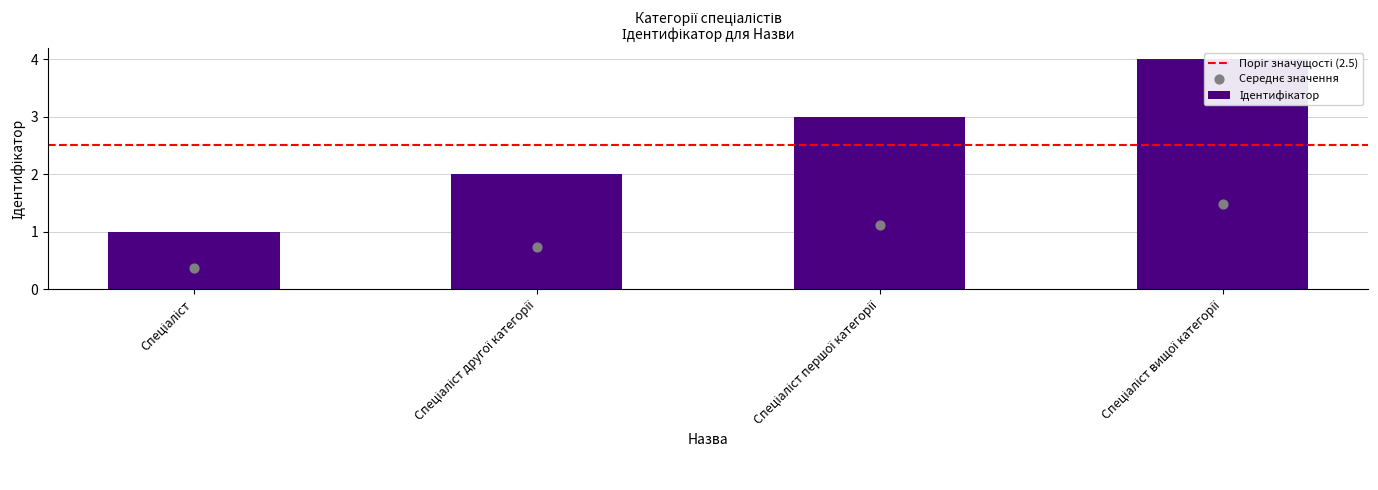

Approximately how many times larger is the value at Спеціаліст другої категорії compared to Спеціаліст вищої категорії?

0.5